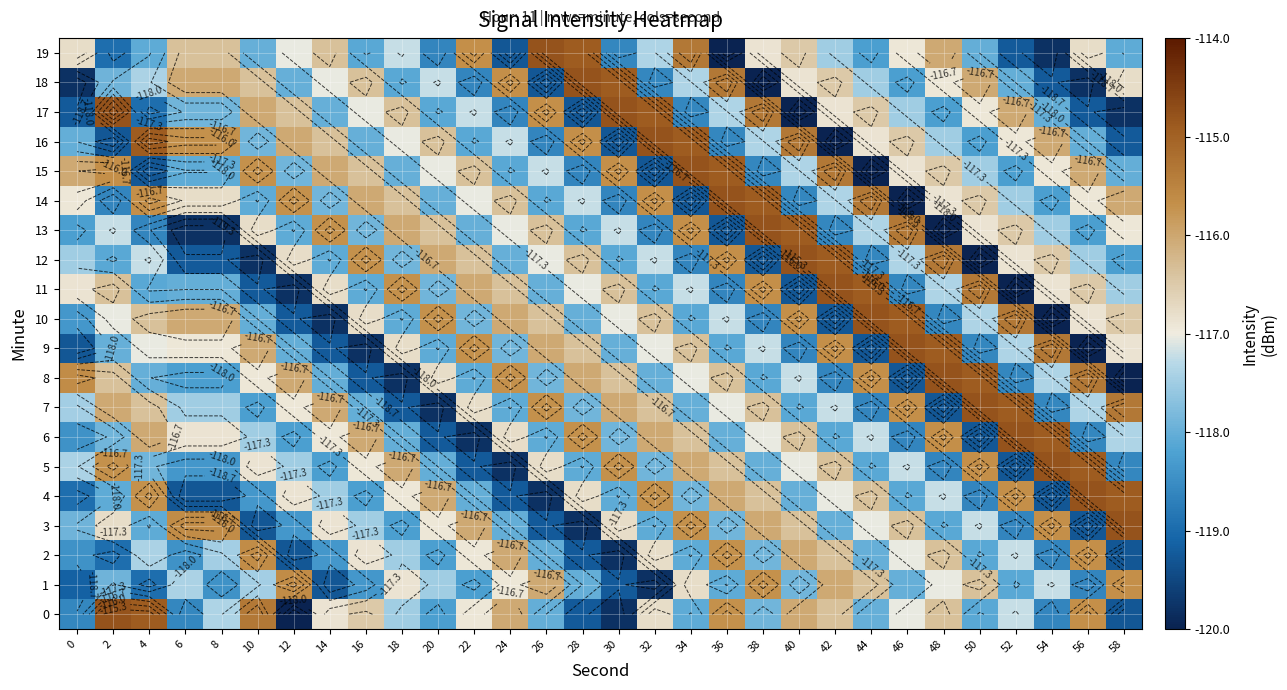

Rank the categories by 14 value from lowest to highest.

46, 34, 2, 30, 40, 54, 26, 10, 20, 14, 52, 42, 28, 22, 0, 56, 48, 6, 8, 50, 18, 24, 58, 16, 12, 4, 32, 44, 38, 36